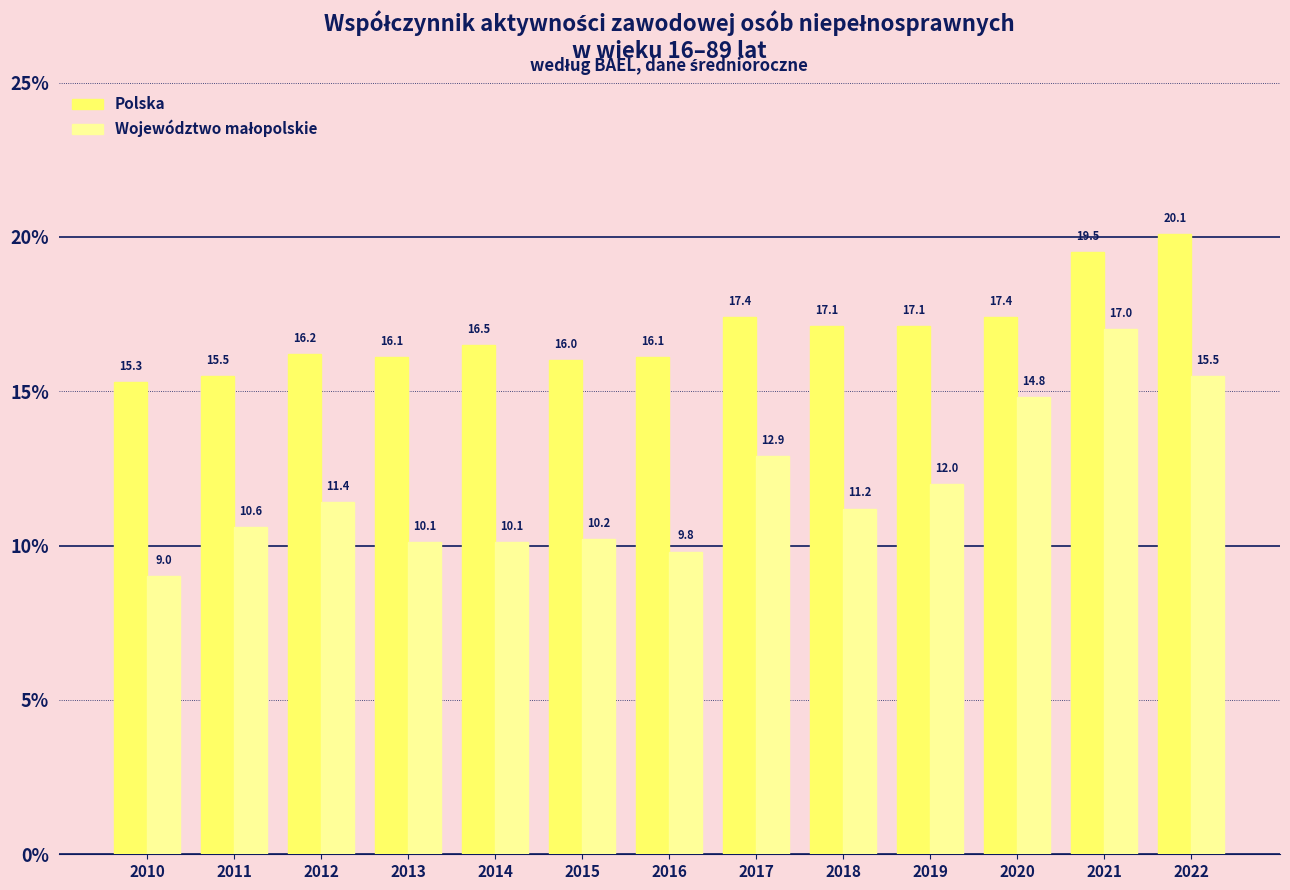

The Polska series shows 16.2 at 2012. True or false?

True